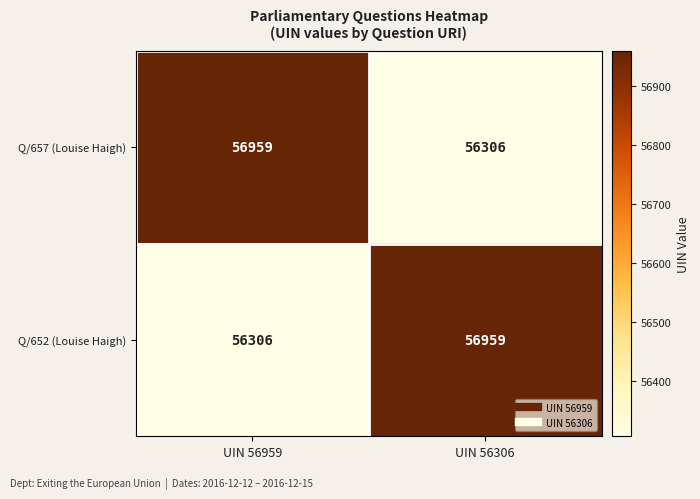

What is the sum of all Q/652 (Louise Haigh) values?

113265